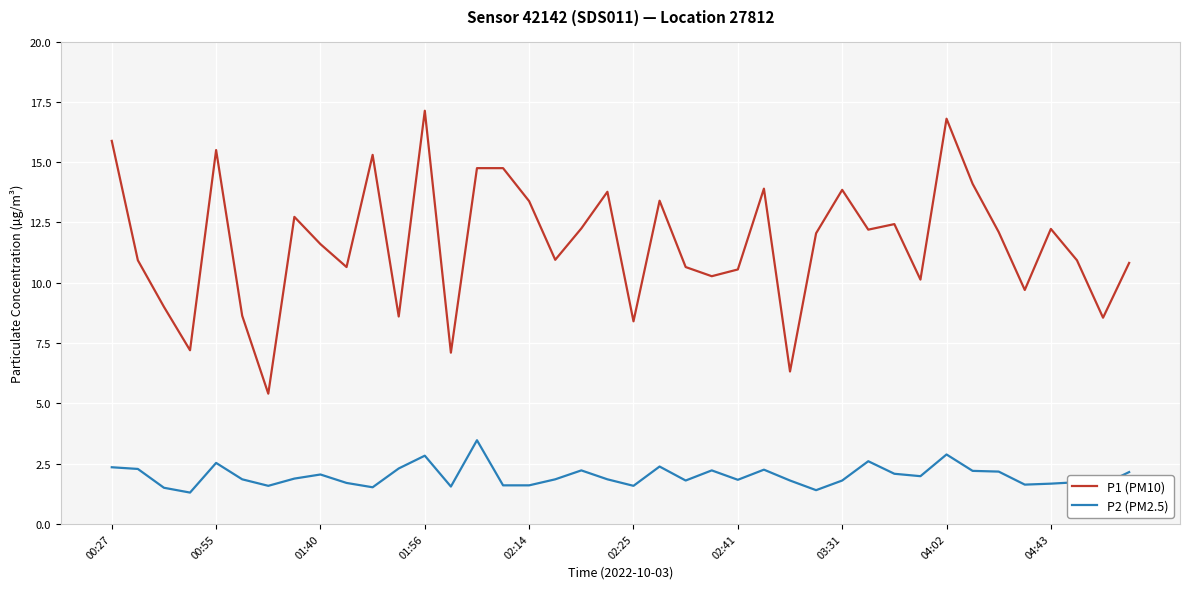

What are all the series names shown in the legend?

P1 (PM10), P2 (PM2.5)